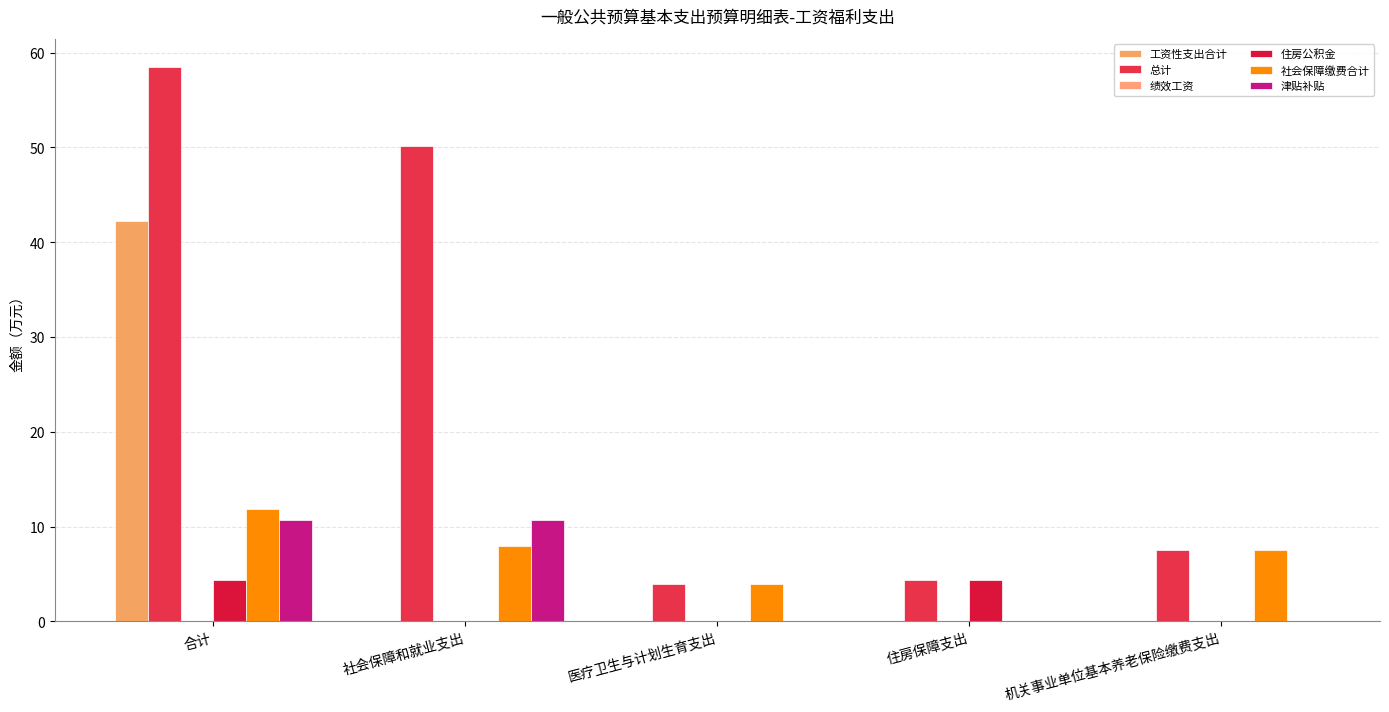

What is the sum of the 津贴补贴 values at 机关事业单位基本养老保险缴费支出 and 社会保障和就业支出?

10.6